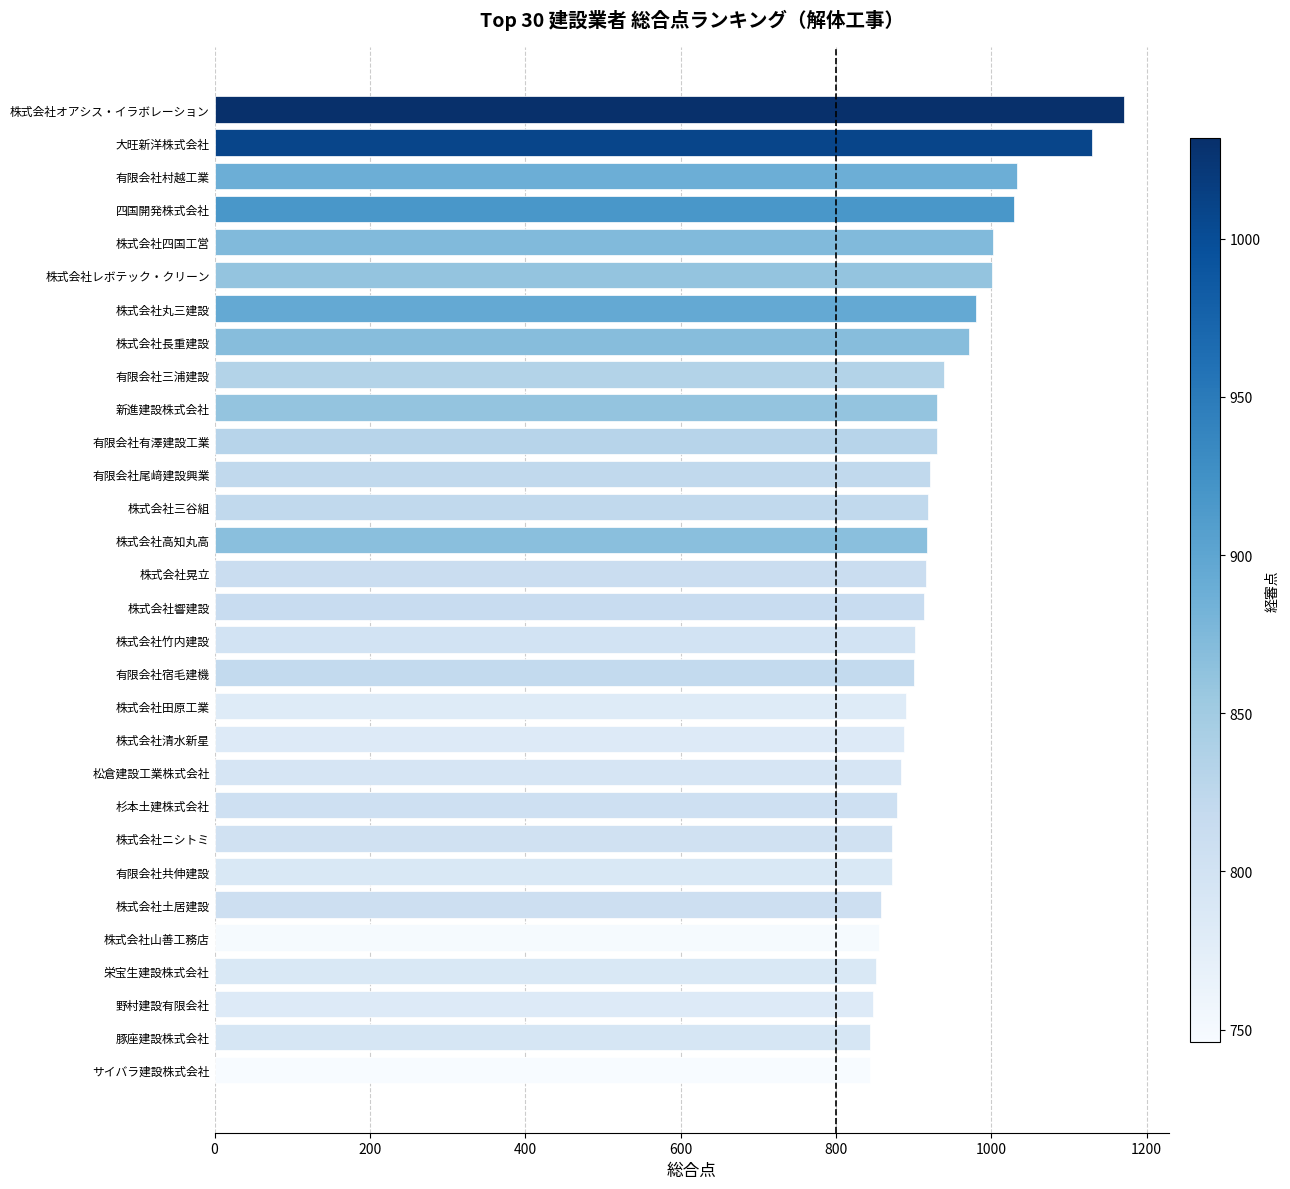

What is the change in value from 有限会社共伸建設 to 株式会社竹内建設?

+30